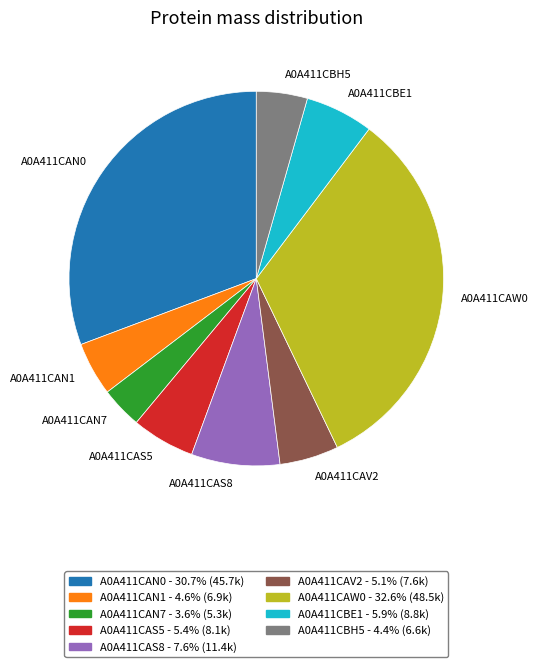

Between A0A411CAN1 and A0A411CBE1, which is larger?

A0A411CBE1